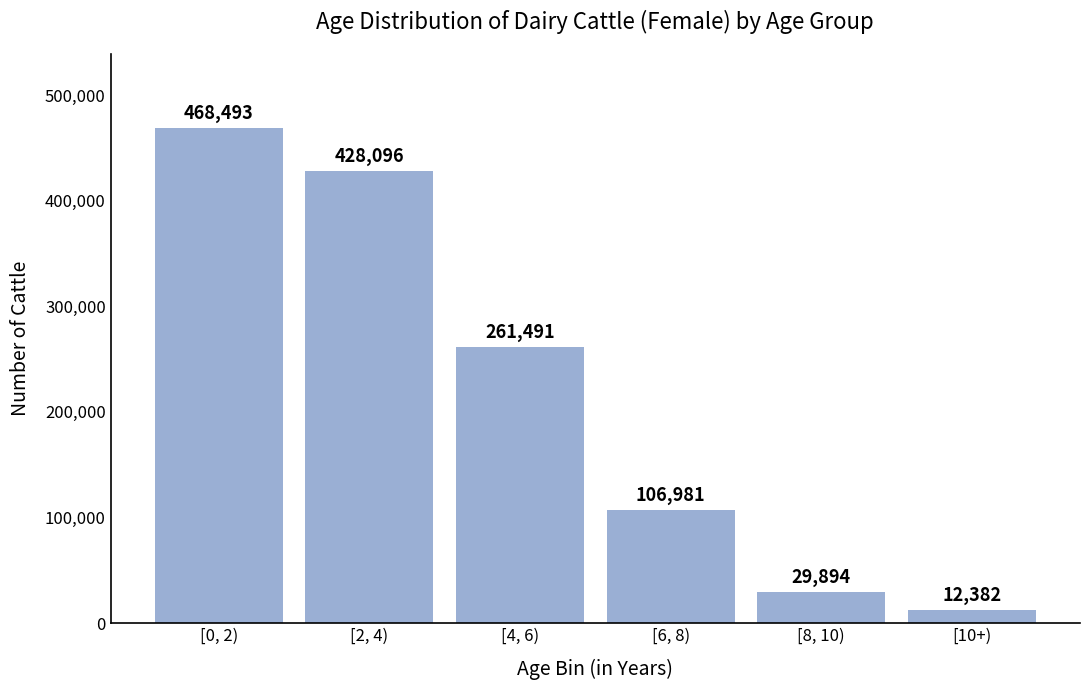

Reading left to right, list all the values displayed in this chart.

[0, 2)=468493	[2, 4)=428096	[4, 6)=261491	[6, 8)=106981	[8, 10)=29894	[10+)=12382